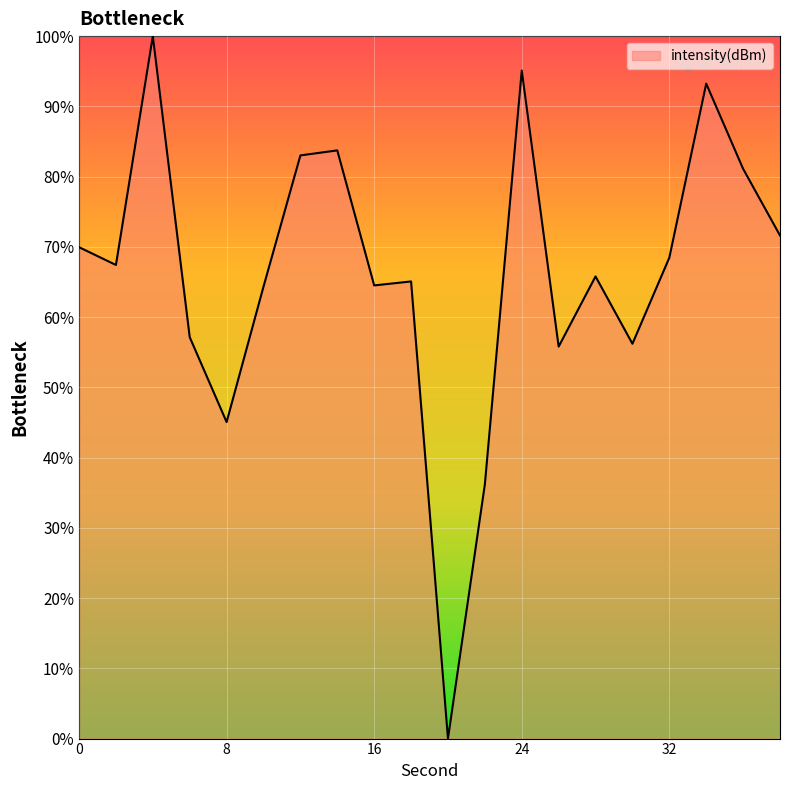

What is the maximum value shown in the chart?

100.0